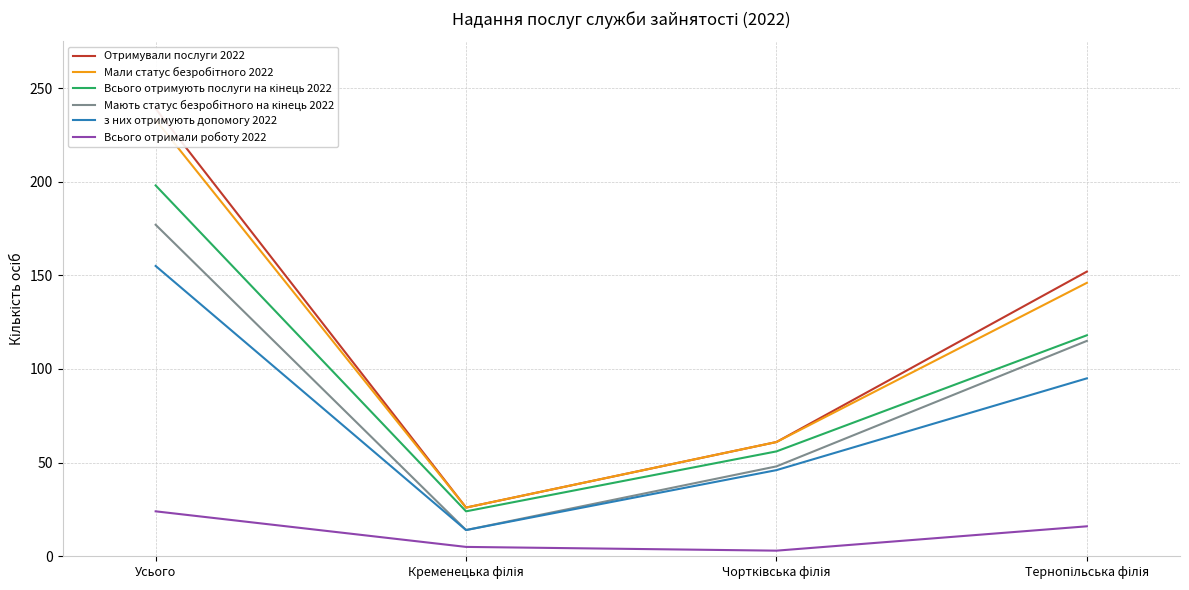

Rank the series at Кременецька філія from lowest to highest value.

Всього отримали роботу 2022, Мають статус безробітного на кінець 2022, з них отримують допомогу 2022, Всього отримують послуги на кінець 2022, Отримували послуги 2022, Мали статус безробітного 2022